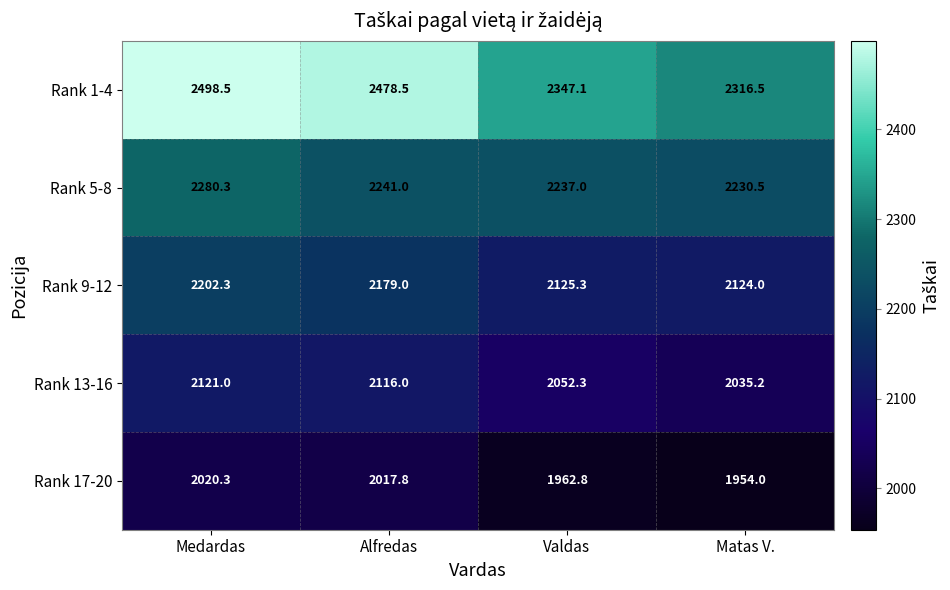

How many values in the Rank 1-4 series are below 2478?

2